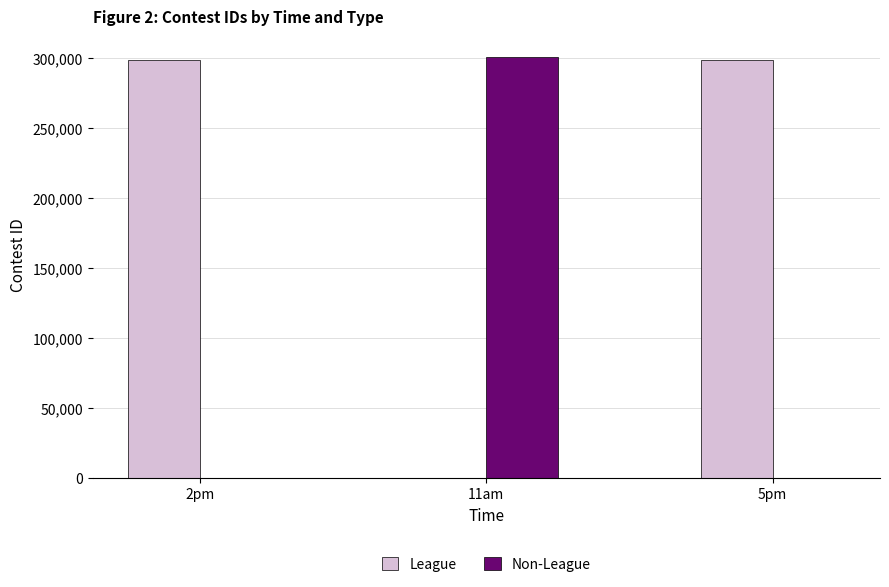

Where is League nearest to the value 149461?

2pm